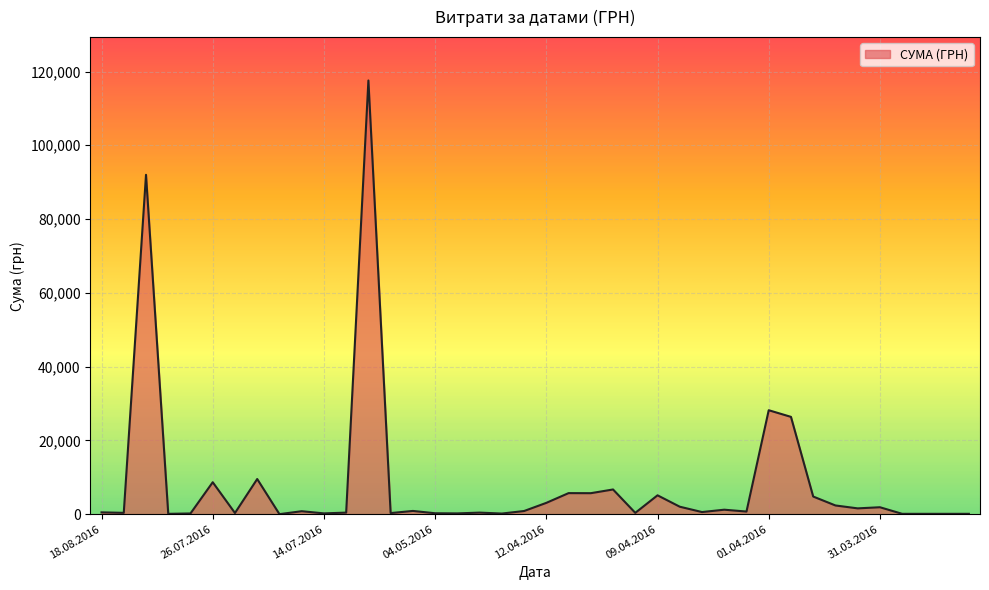

What is the greatest value displayed?

117568.8